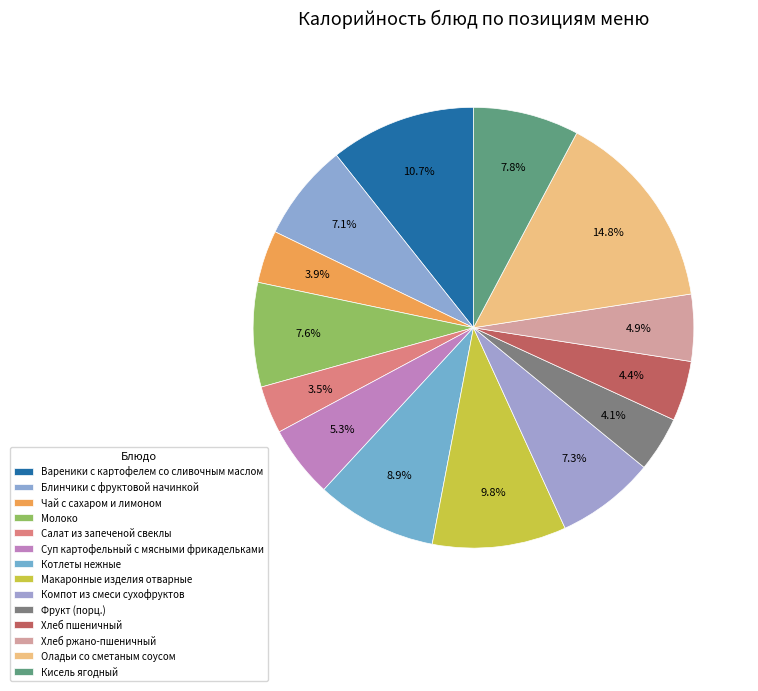

How many slices are in this pie chart?

14